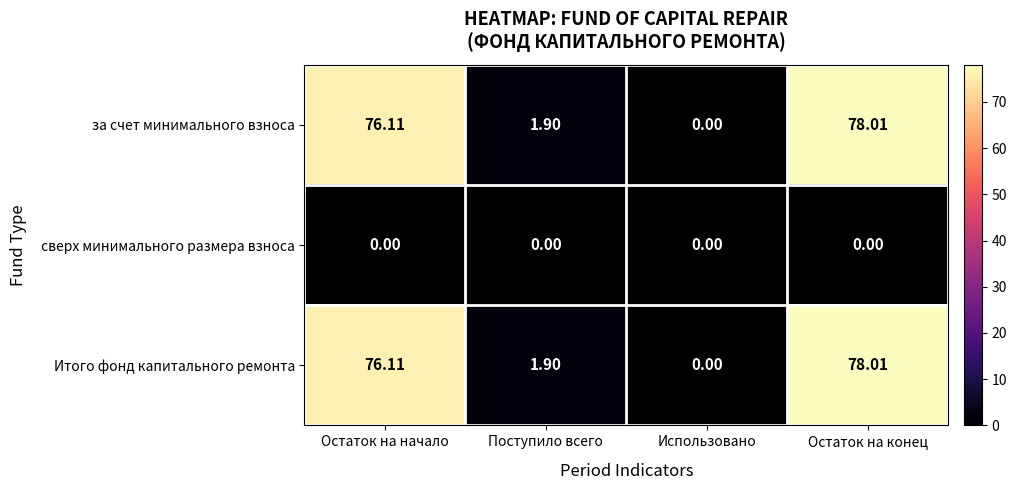

Is the value of за счет минимального взноса at Поступило всего greater than the value of Итого фонд капитального ремонта at Остаток на конец?

No